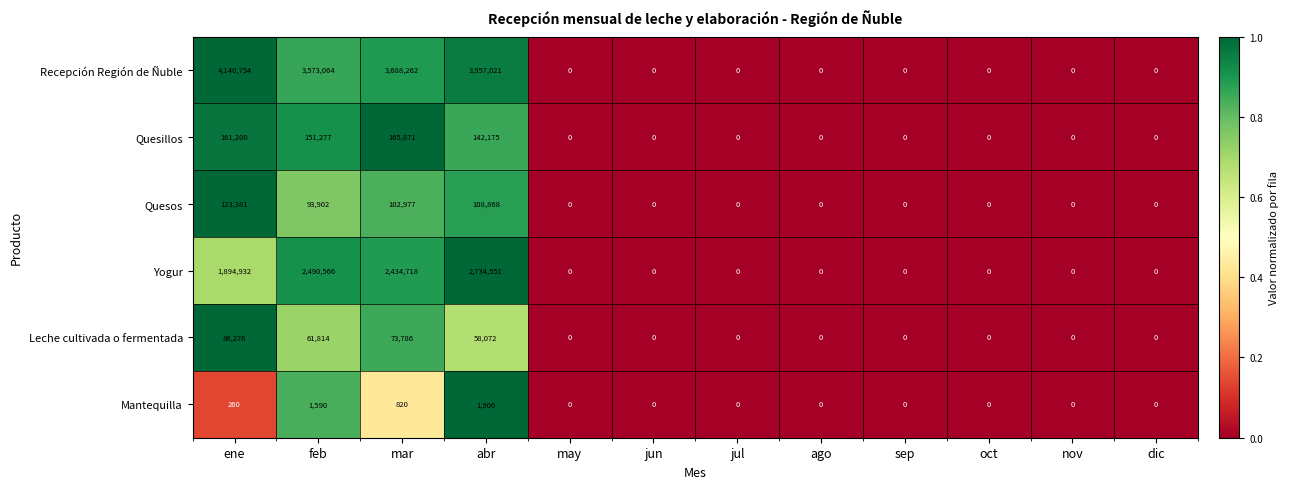

List the series in order of their peak value, lowest first.

Mantequilla, Leche cultivada o fermentada, Quesos, Quesillos, Yogur, Recepción Región de Ñuble